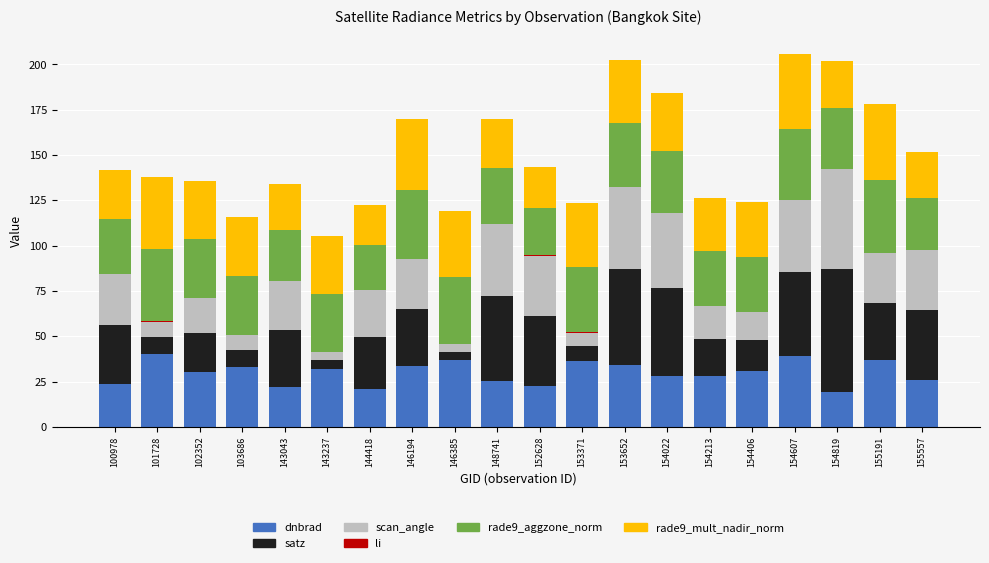

True or false: dnbrad has a value of 11.7 at 146385.

False